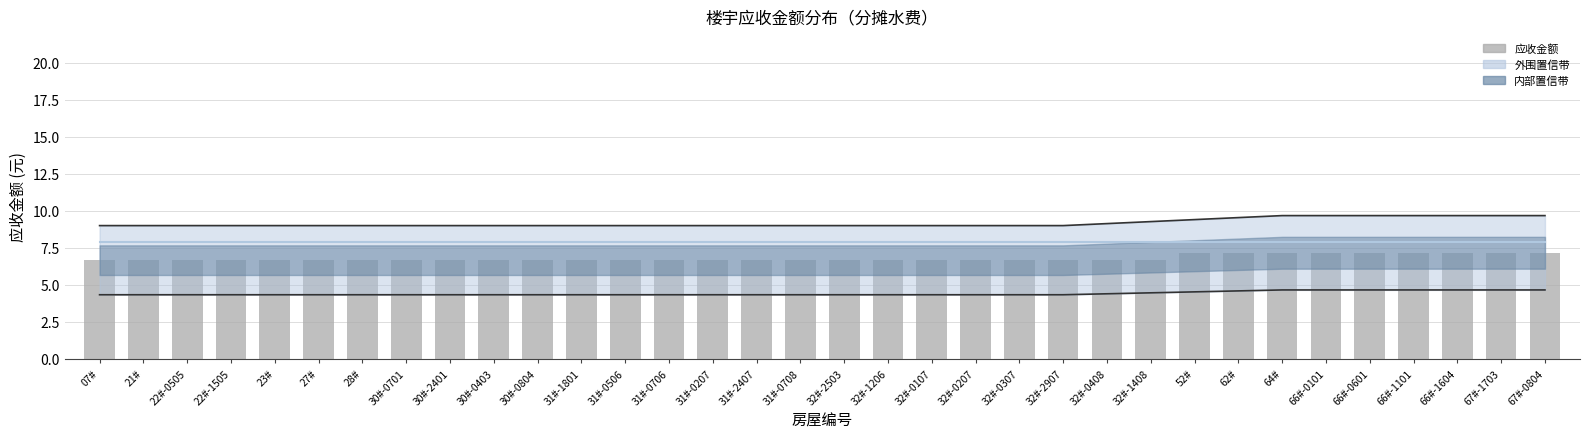

What is the total value across all series at 66#-0101?

29.4